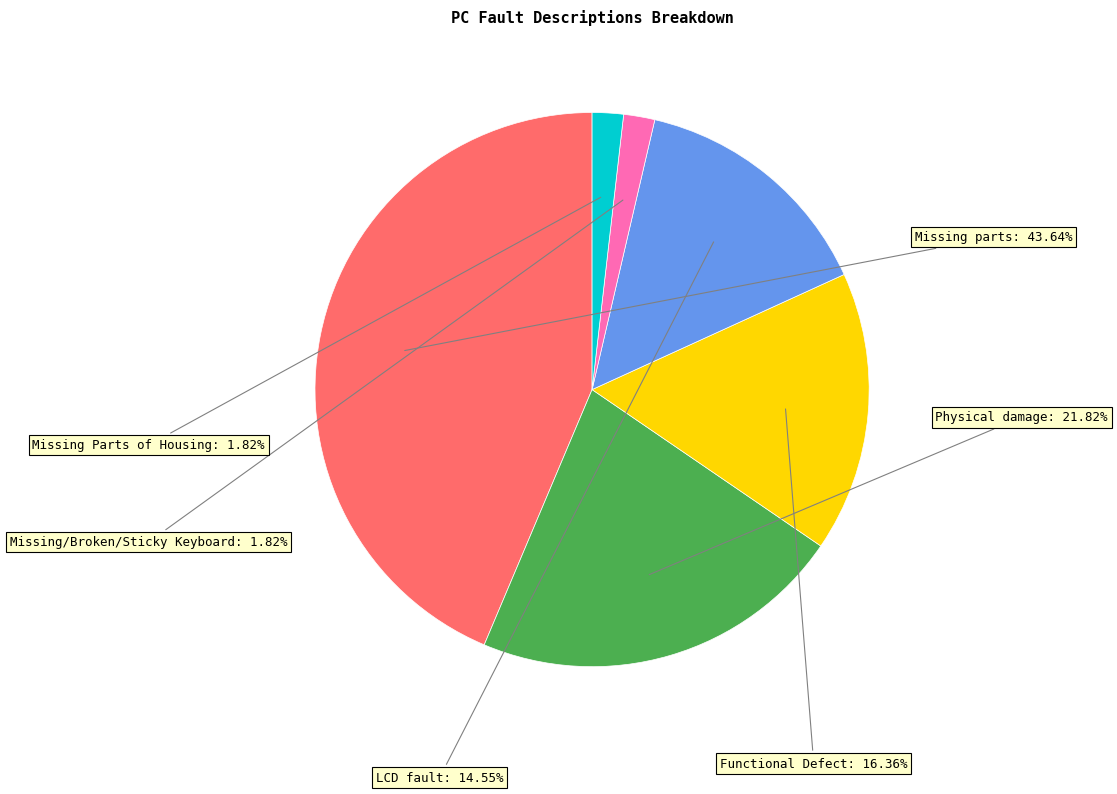

Is there any slice that represents more than half of the pie?

No